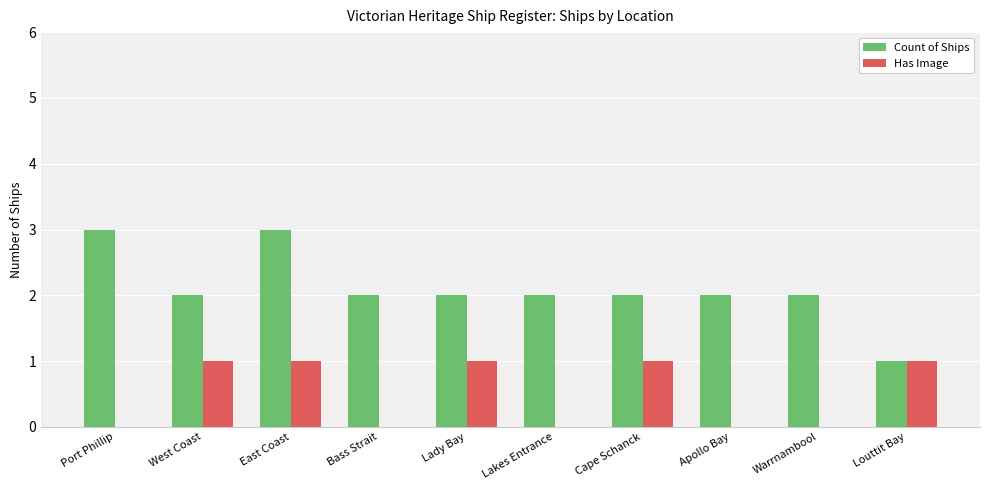

Which series changed the most between Port Phillip and Apollo Bay?

Count of Ships